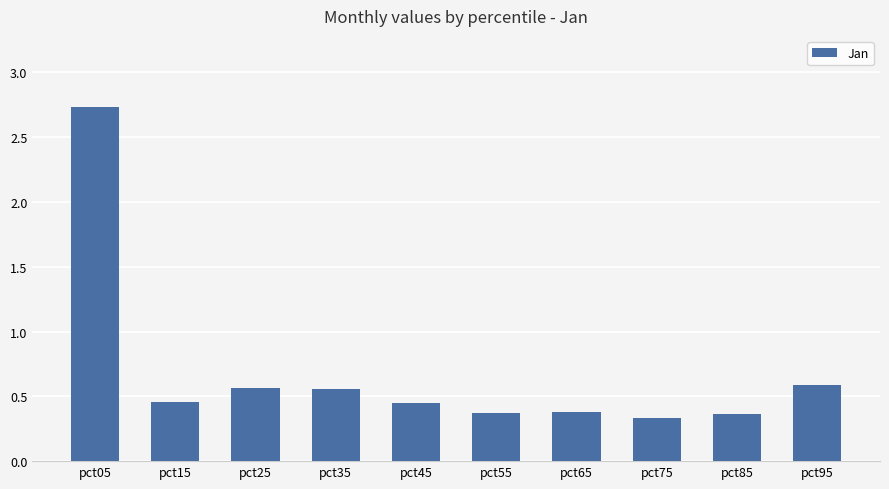

What is the change in value from pct05 to pct65?

-2.4